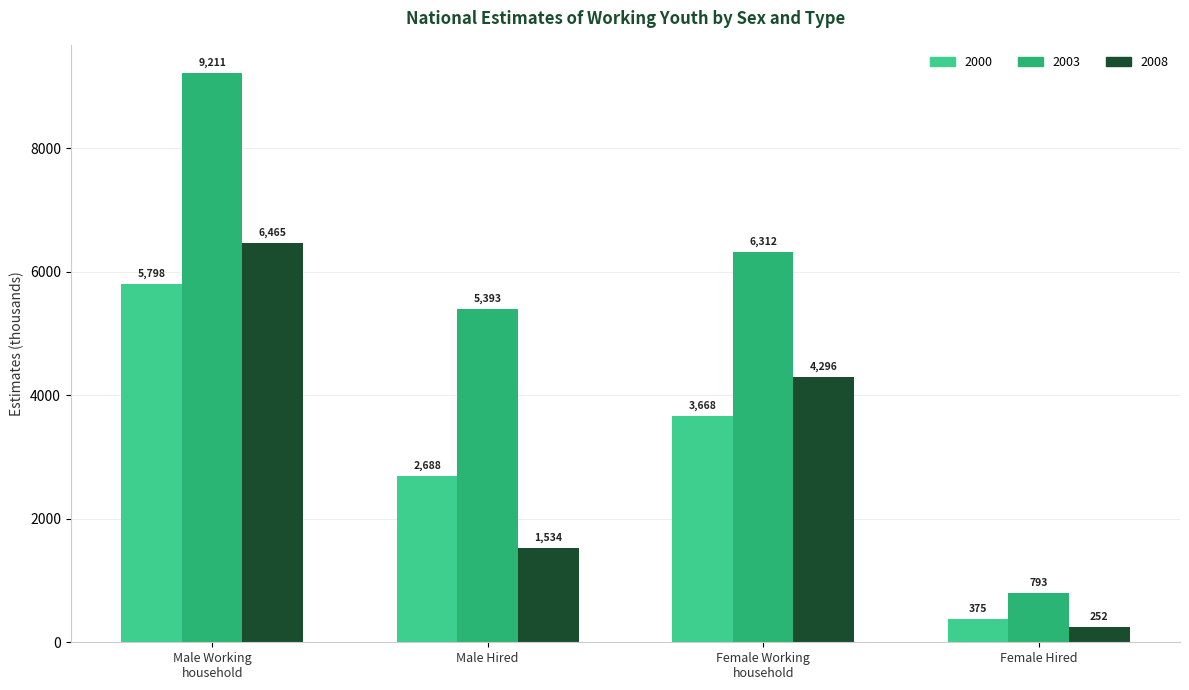

What is the difference between the highest and lowest values at Female Working
household?

2644.7